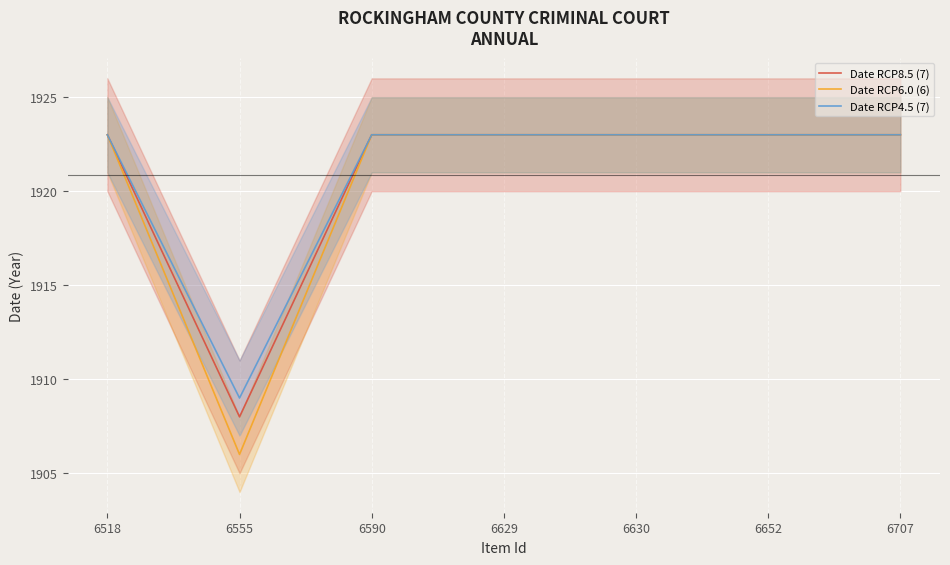

True or false: Date RCP8.5 (7) and Date RCP4.5 (7) intersect in this chart.

False